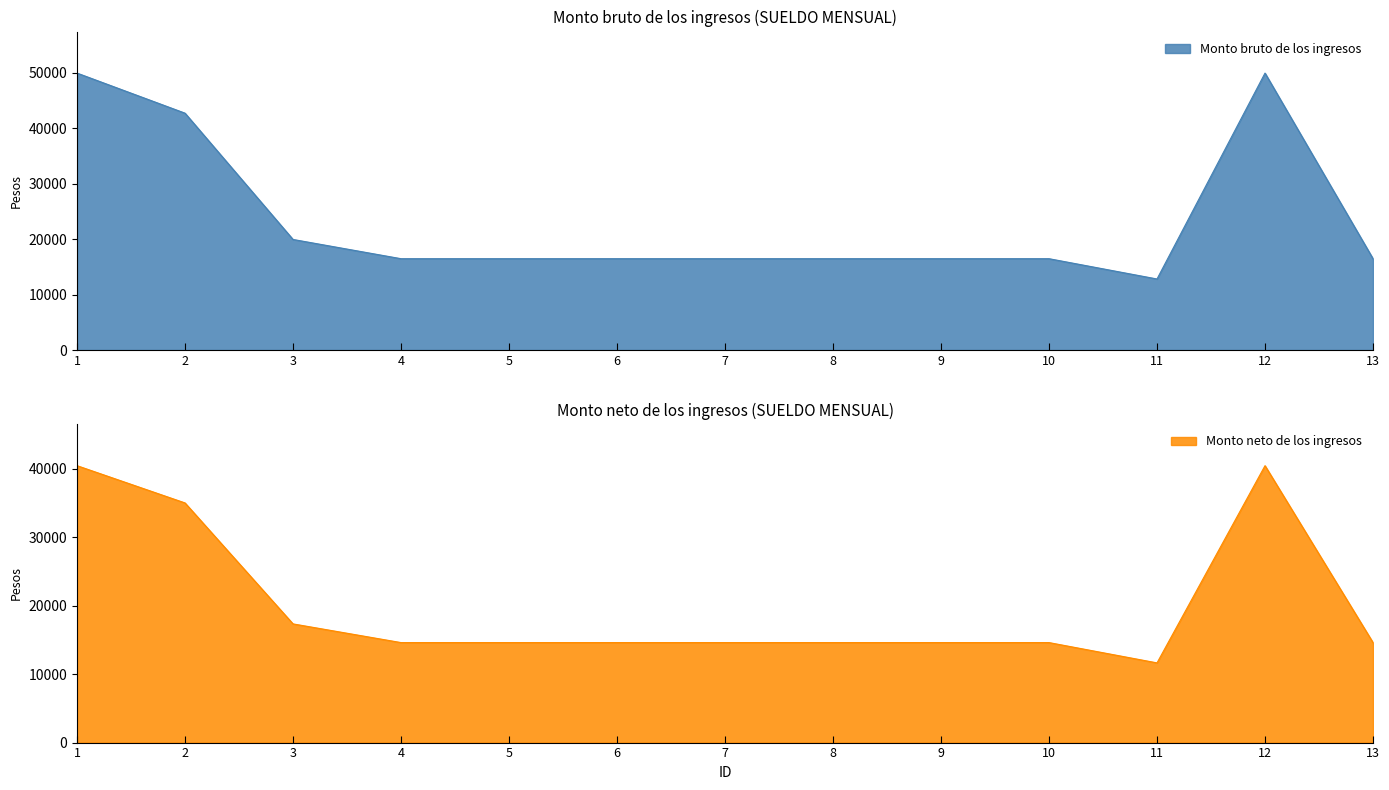

What are all the series names shown in the legend?

Monto bruto de los ingresos, Monto neto de los ingresos